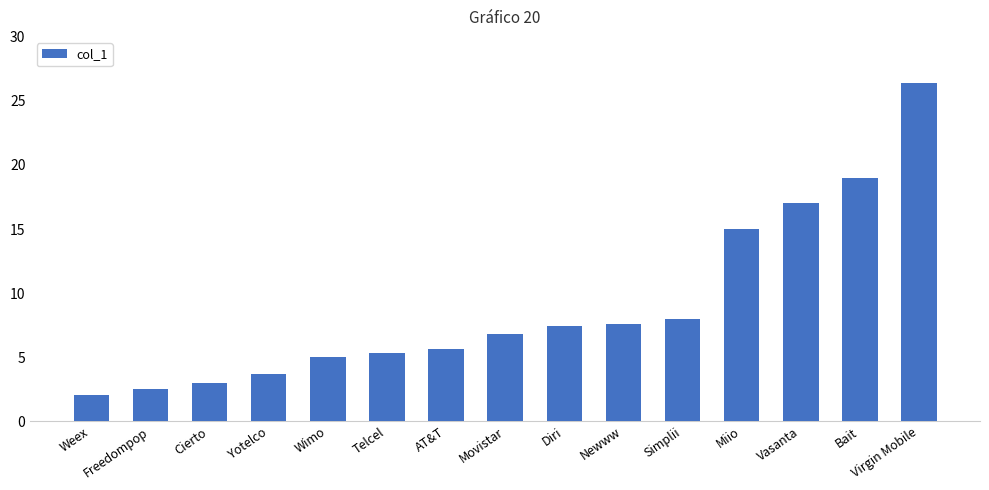

Approximately how many times larger is the value at Simplii compared to Newww?

1.1